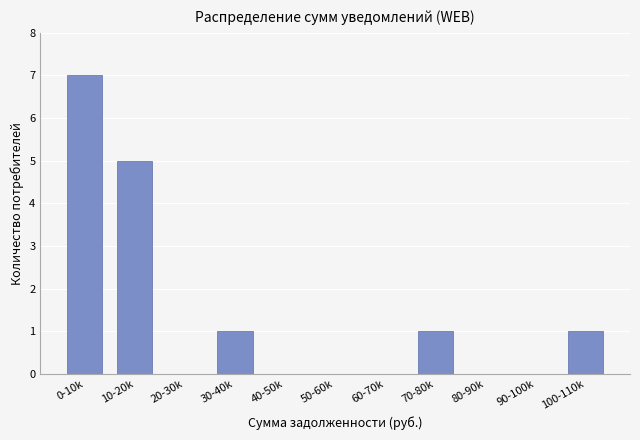

Reading left to right, transcribe all the data shown in this chart.

0-10k=7	10-20k=5	20-30k=0	30-40k=1	40-50k=0	50-60k=0	60-70k=0	70-80k=1	80-90k=0	90-100k=0	100-110k=1